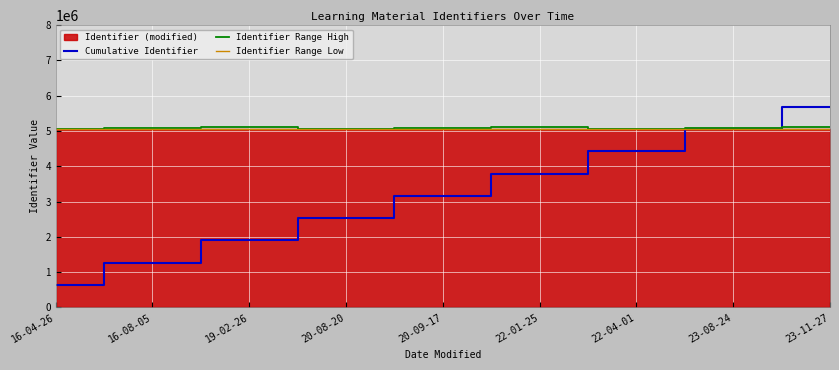

What is the spread (max minus min) of values at 22-04-01?

632521.5